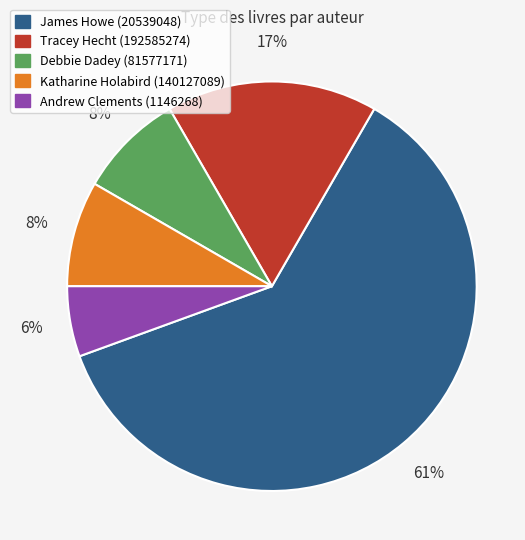

To the nearest percent, what is the average slice percentage?

20%